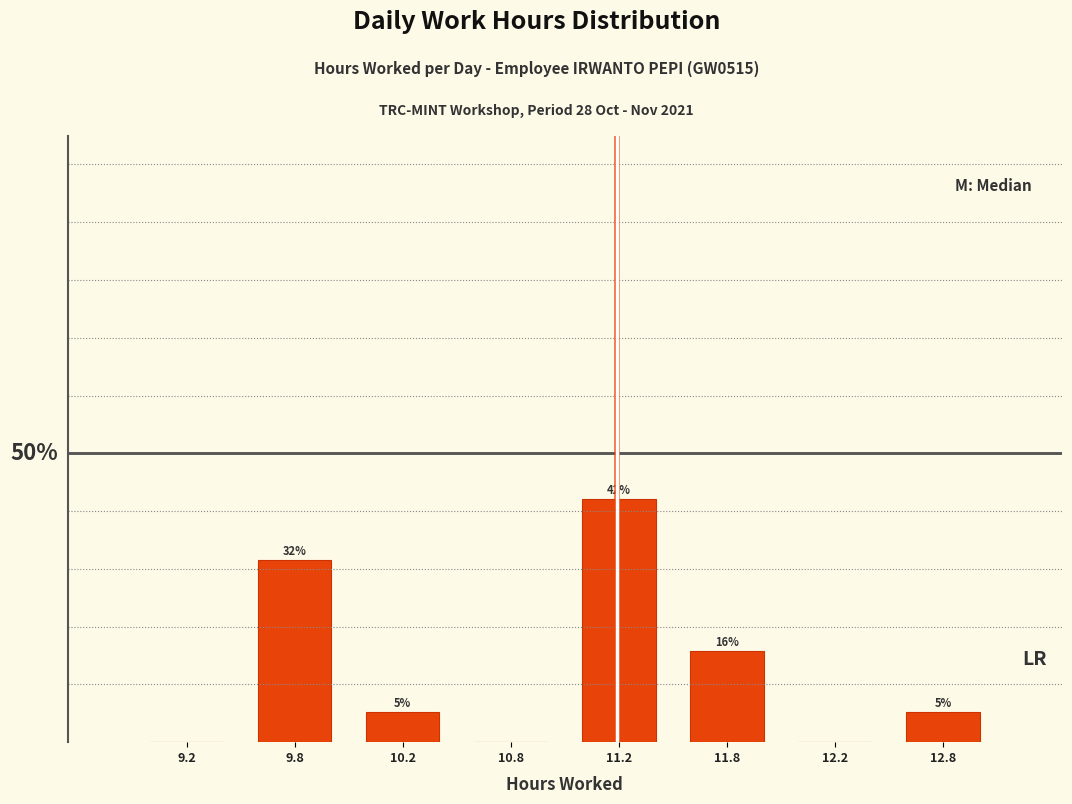

Are the bars horizontal?

No